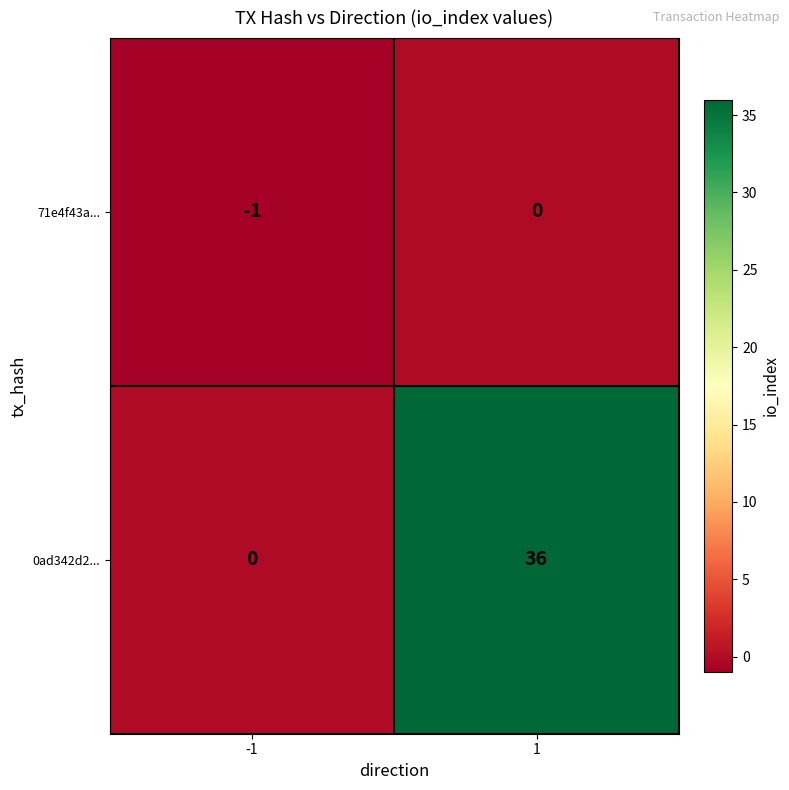

How many series are shown in this chart?

2